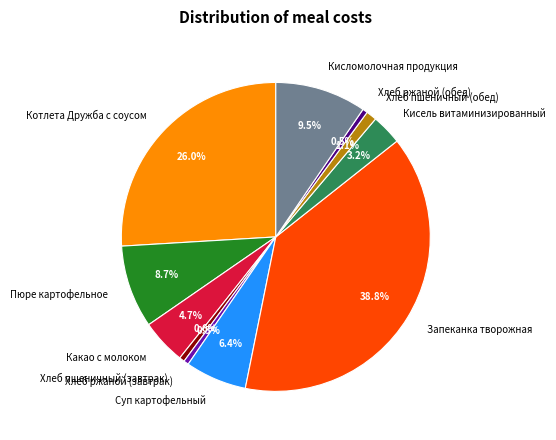

What percentage is the Пюре картофельное slice, to the nearest percent?

9%